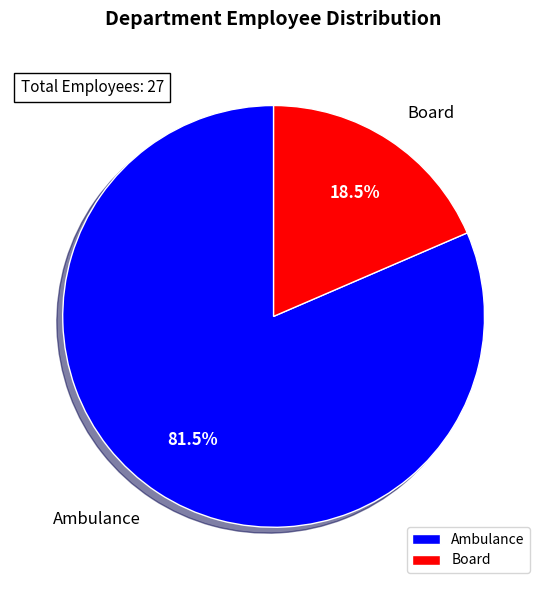

To the nearest percent, what is the average slice percentage?

50%